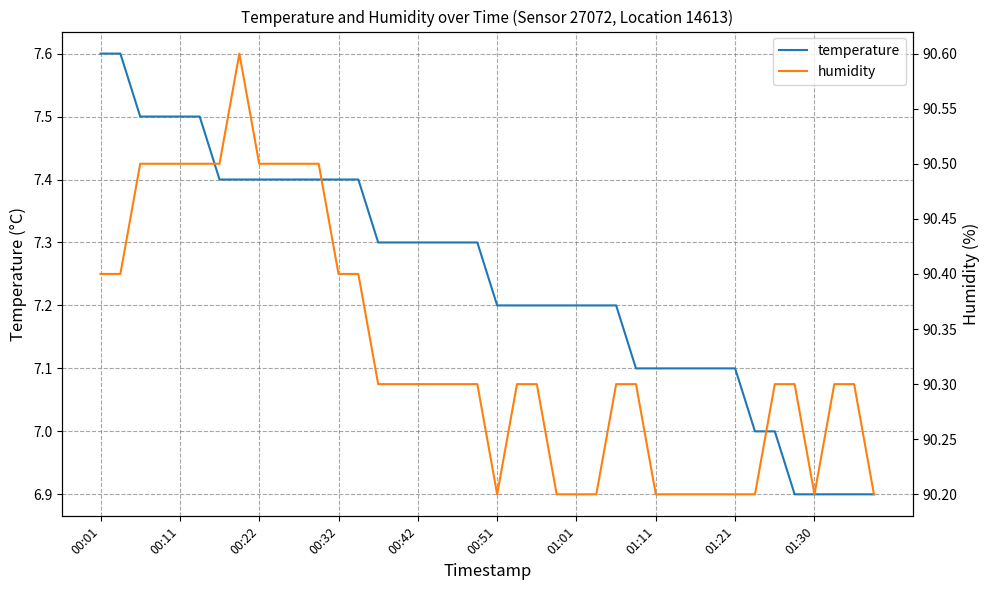

True or false: temperature and humidity cross at least once.

False